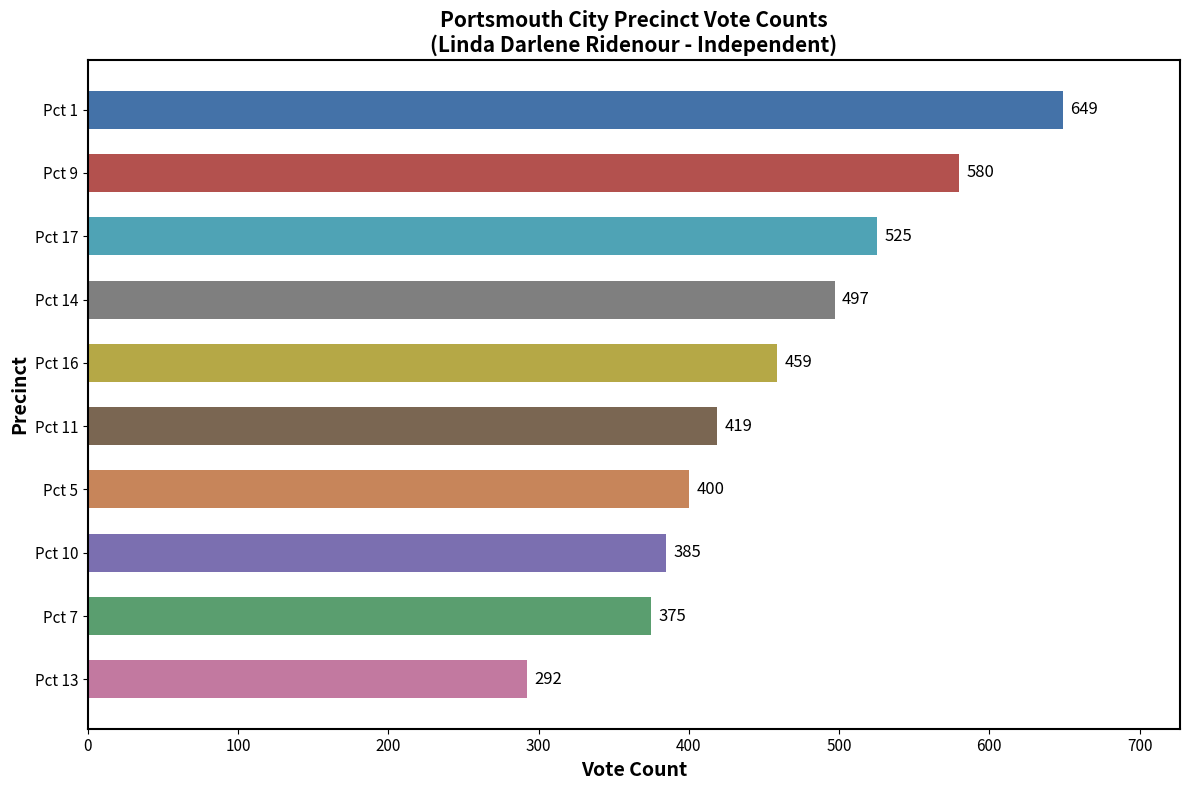

List the labels in order of value, largest first.

Pct 1, Pct 9, Pct 17, Pct 14, Pct 16, Pct 11, Pct 5, Pct 10, Pct 7, Pct 13